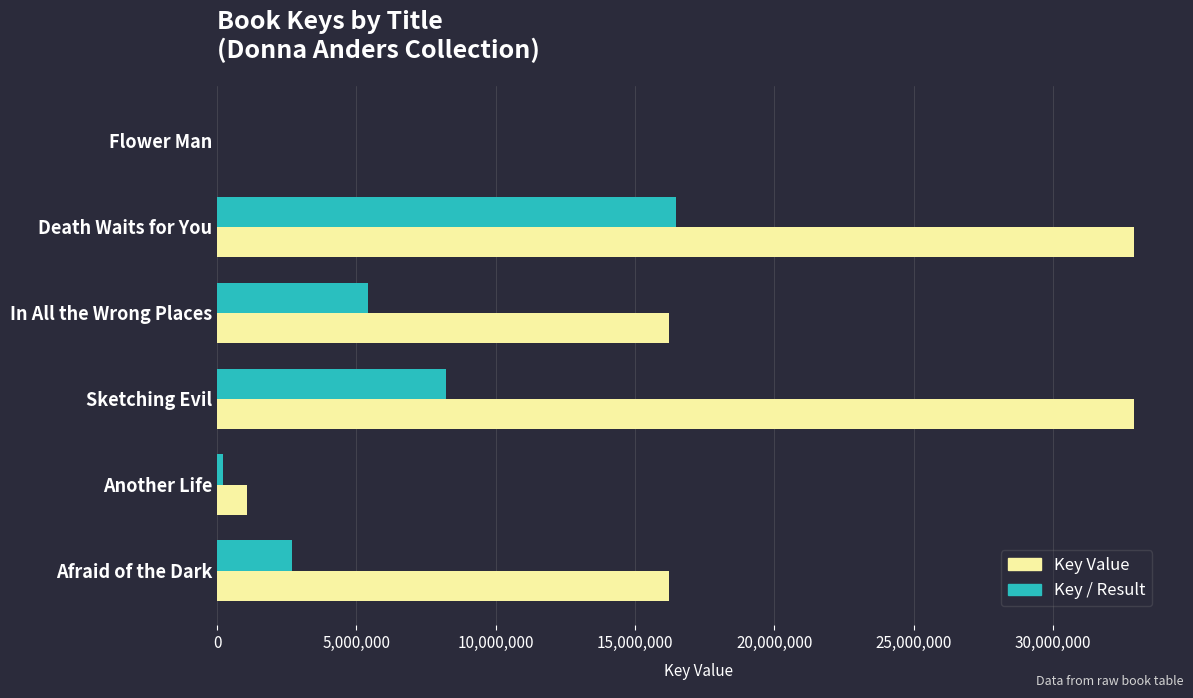

Is the value of Key / Result at Sketching Evil greater than the value of Key Value at In All the Wrong Places?

No